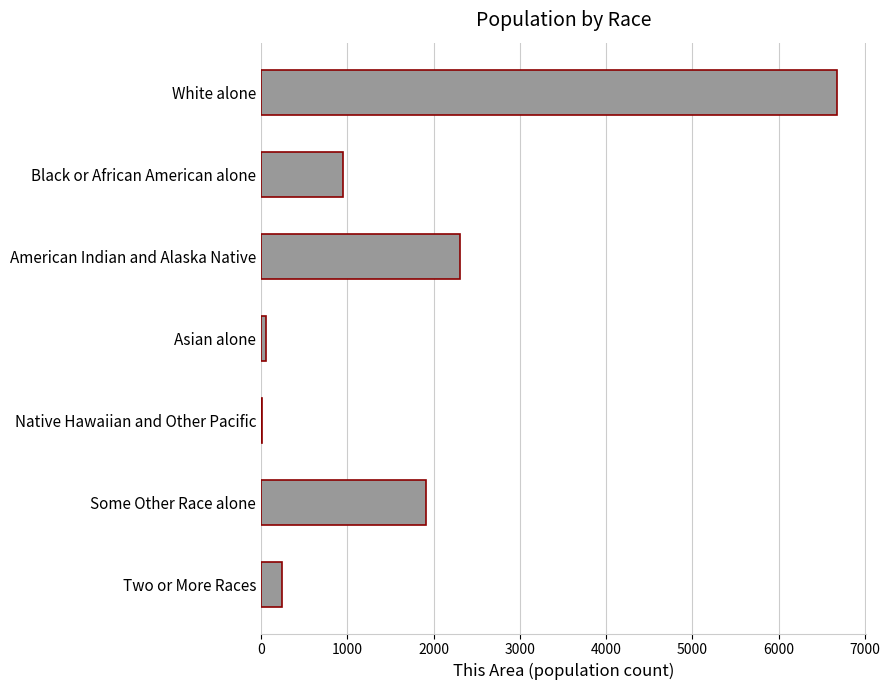

What is the change in value from Black or African American alone to Two or More Races?

-706